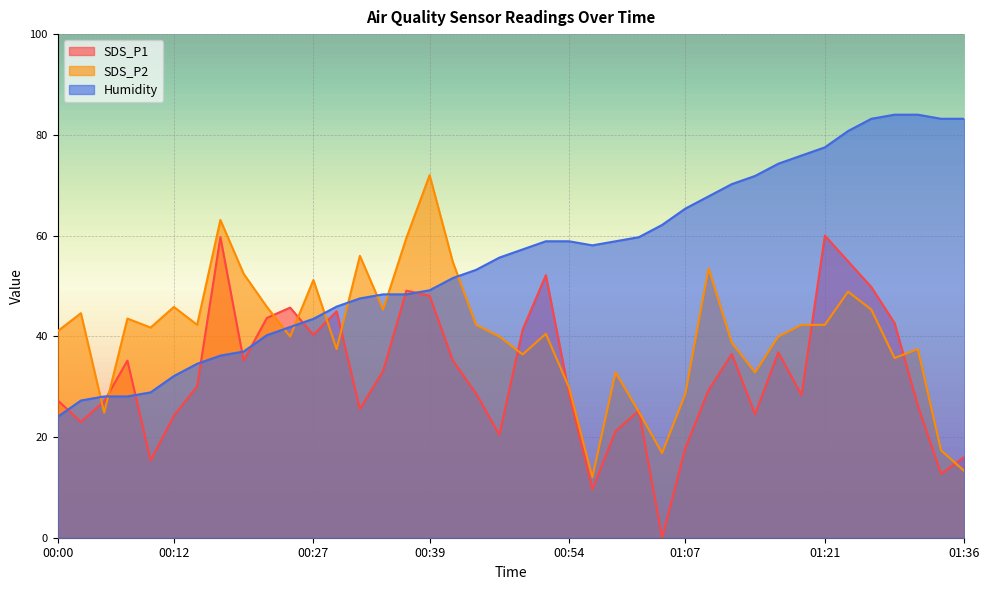

Which series changed the most between 00:05 and 00:52?

Humidity